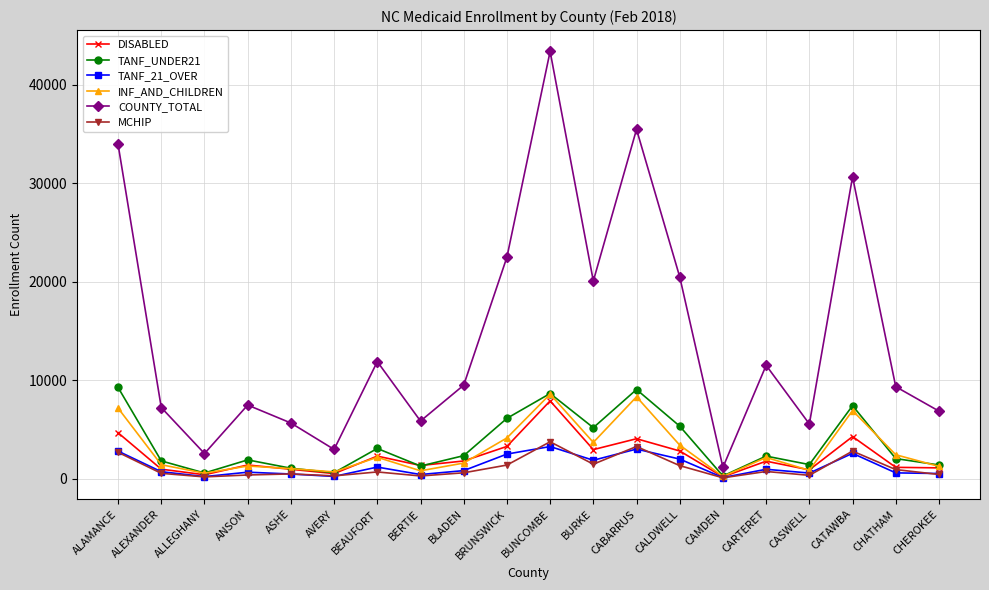

What is the spread (max minus min) of values at ALLEGHANY?

2372